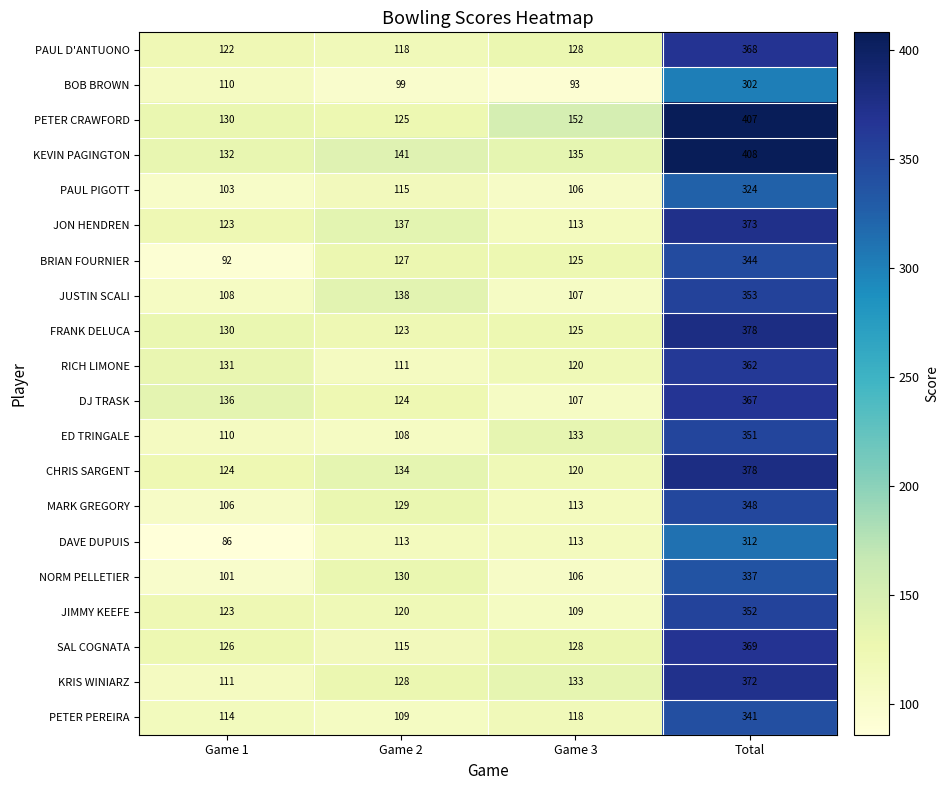

Between Game 1 and Game 3, which series saw the biggest shift?

BRIAN FOURNIER